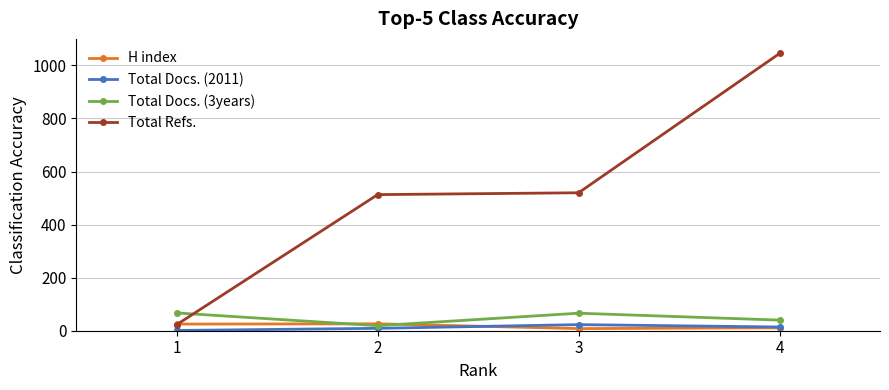

Which series changed the most between 2 and 3?

Total Docs. (3years)